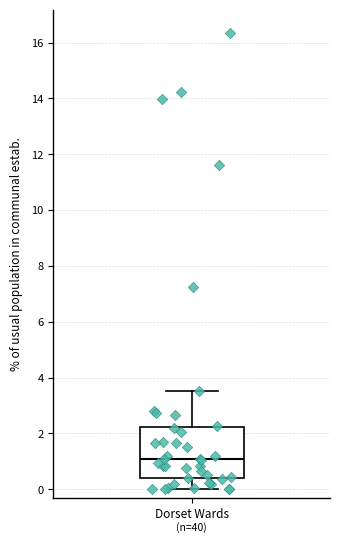

Read this box plot against the y-axis: the position of the median line, the range covered by the box, and the ends of both whiskers. The values are not printed on the chart, so give them approximately, as read against the axis.

median 1.0, box 0.4 to 2.2, whiskers 0.0 to 3.6